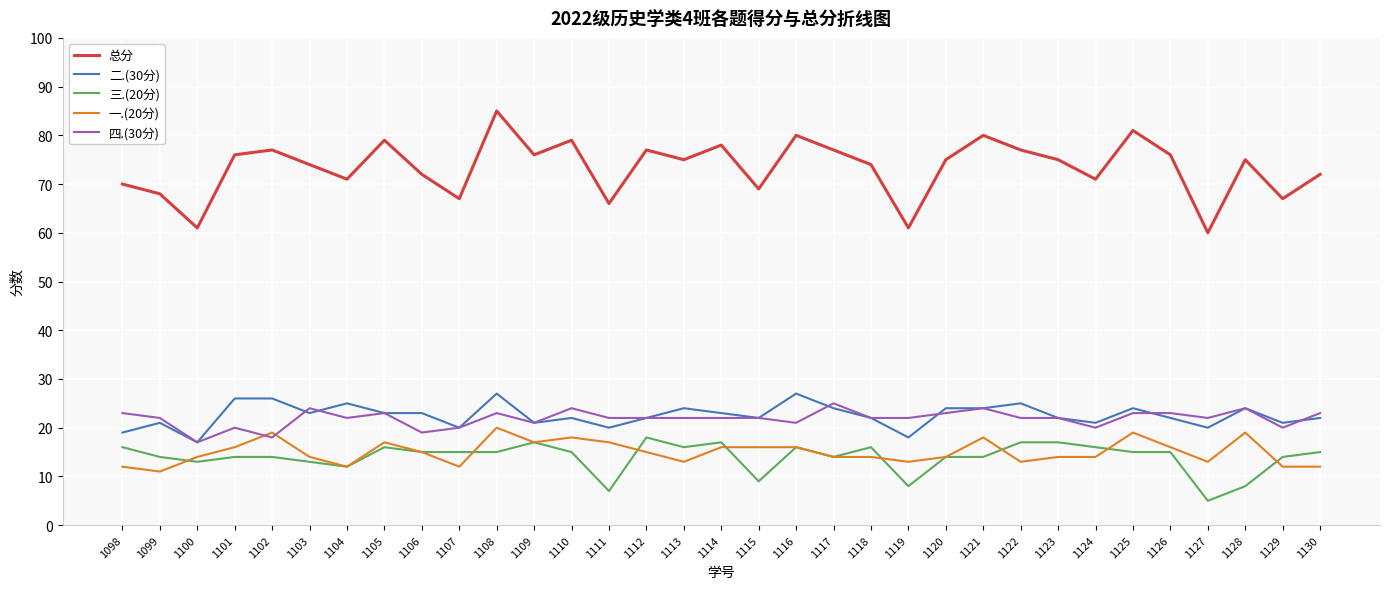

The value of 二.(30分) at 1128 is 15. True or false?

False